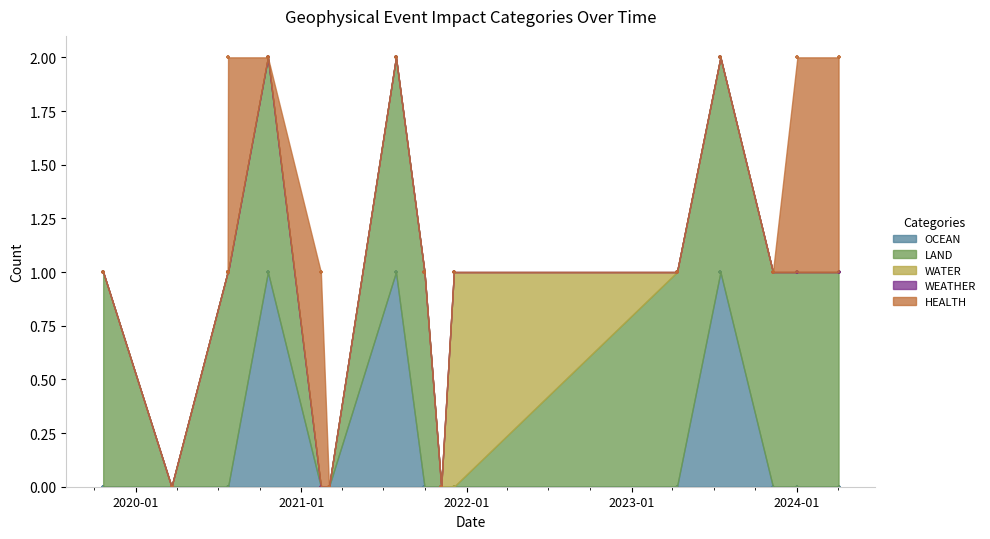

Which series has the widest spread of Y values?

OCEAN